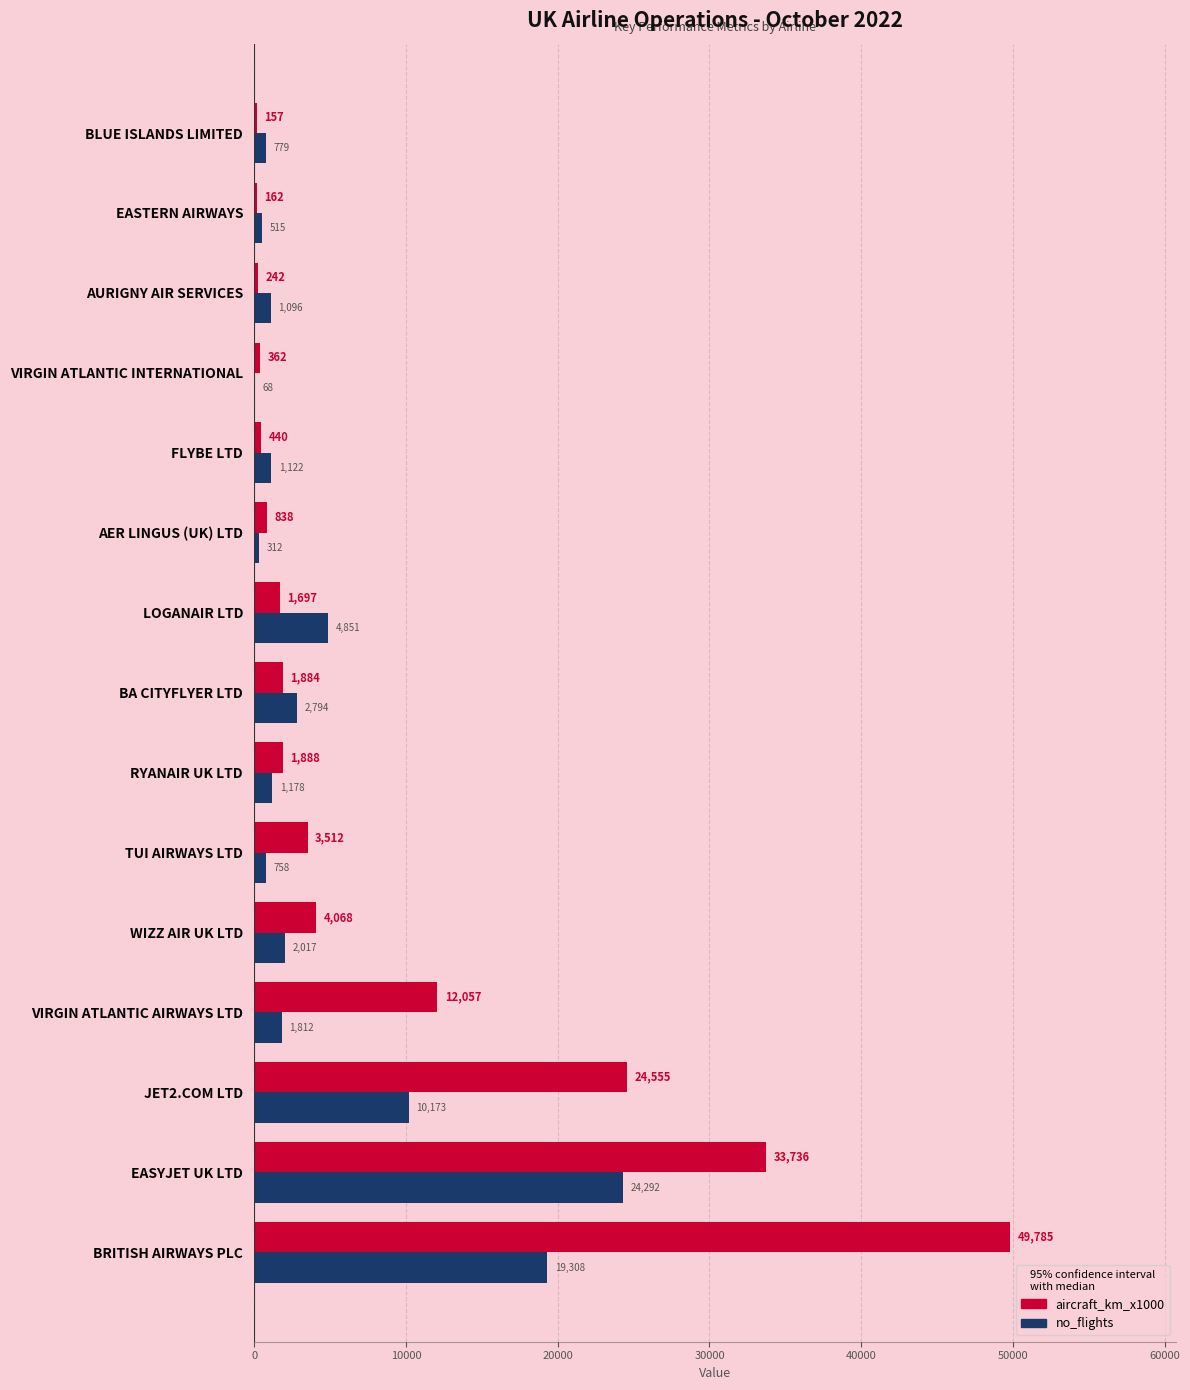

Where is no_flights nearest to the value 12180?

JET2.COM LTD